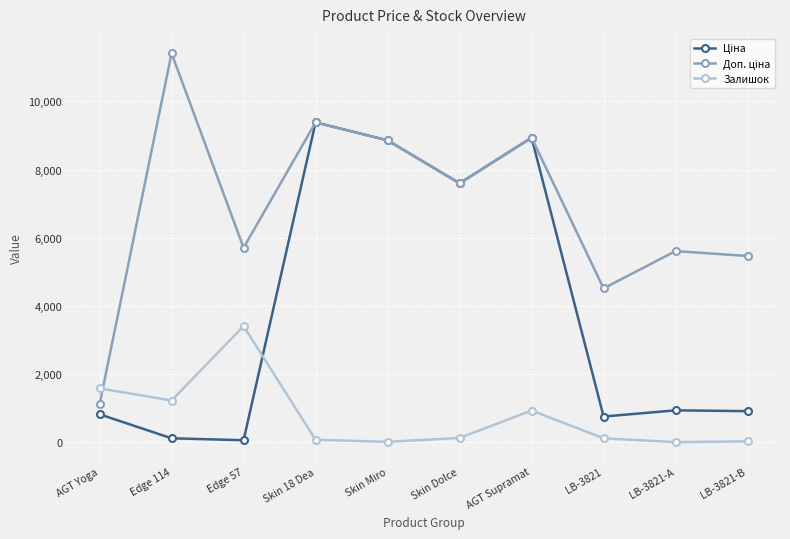

What is the maximum value shown in the chart?

11410.0